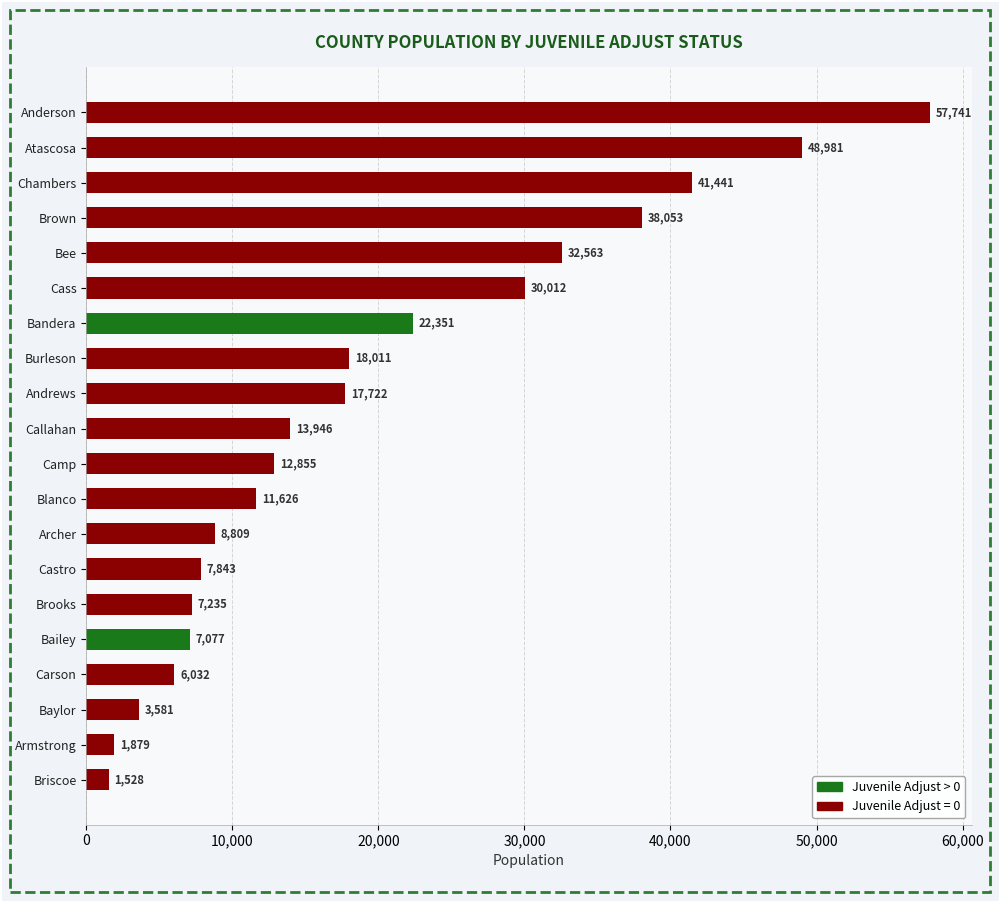

List the labels in order of value, largest first.

Anderson, Atascosa, Chambers, Brown, Bee, Cass, Bandera, Burleson, Andrews, Callahan, Camp, Blanco, Archer, Castro, Brooks, Bailey, Carson, Baylor, Armstrong, Briscoe